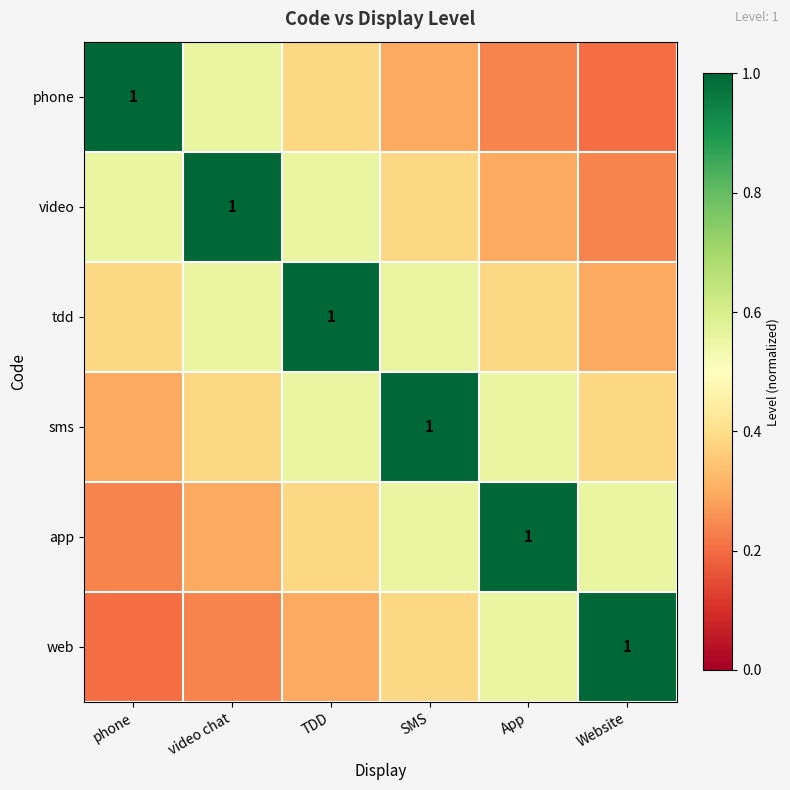

Which series has the largest range (max minus min)?

phone